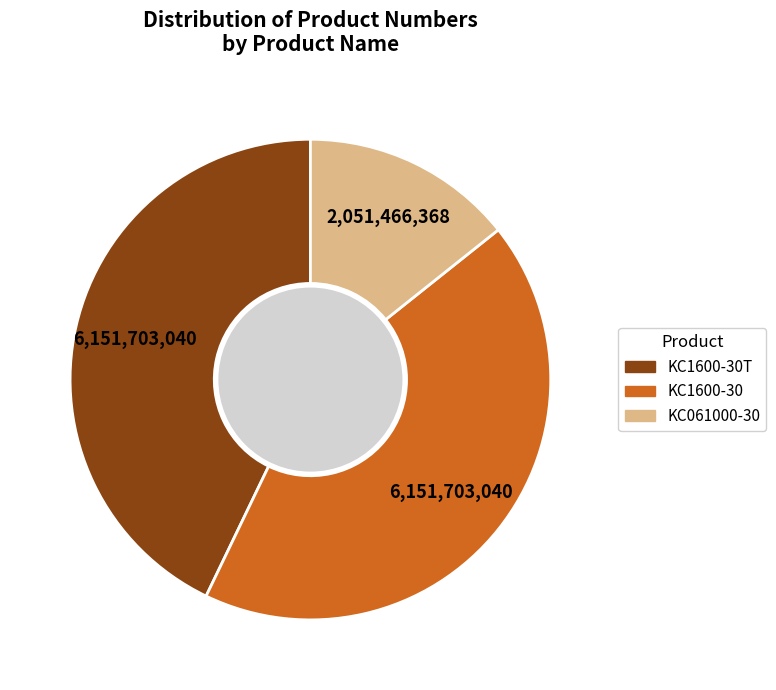

Does any single category account for the majority?

No